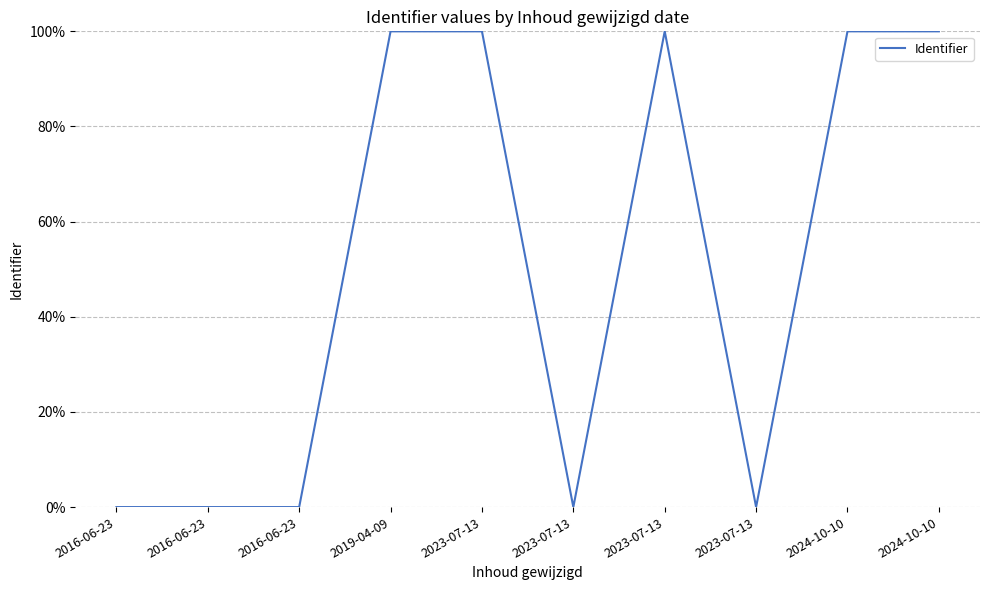

How many lines are shown in the chart?

1